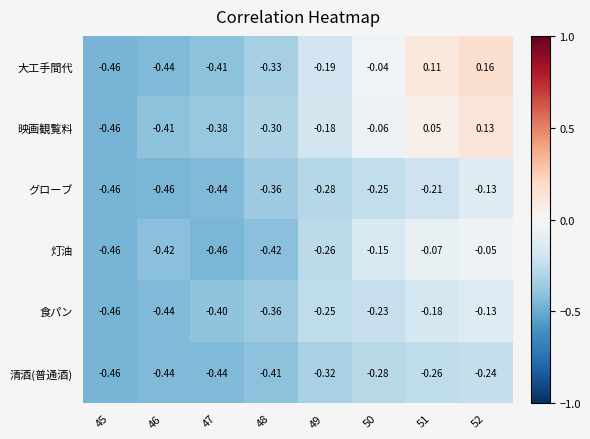

How many distinct data groups are displayed?

6